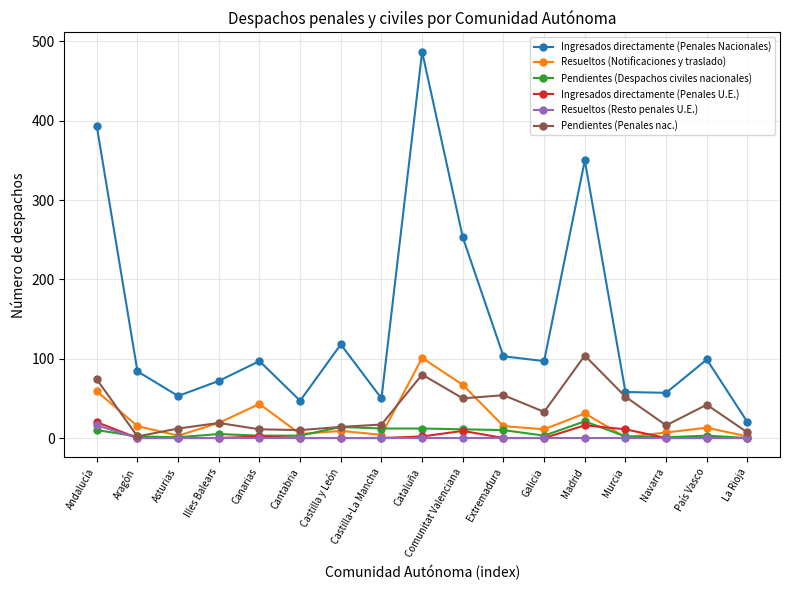

Which category has the highest value in the Ingresados directamente (Penales Nacionales) series?

Cataluña